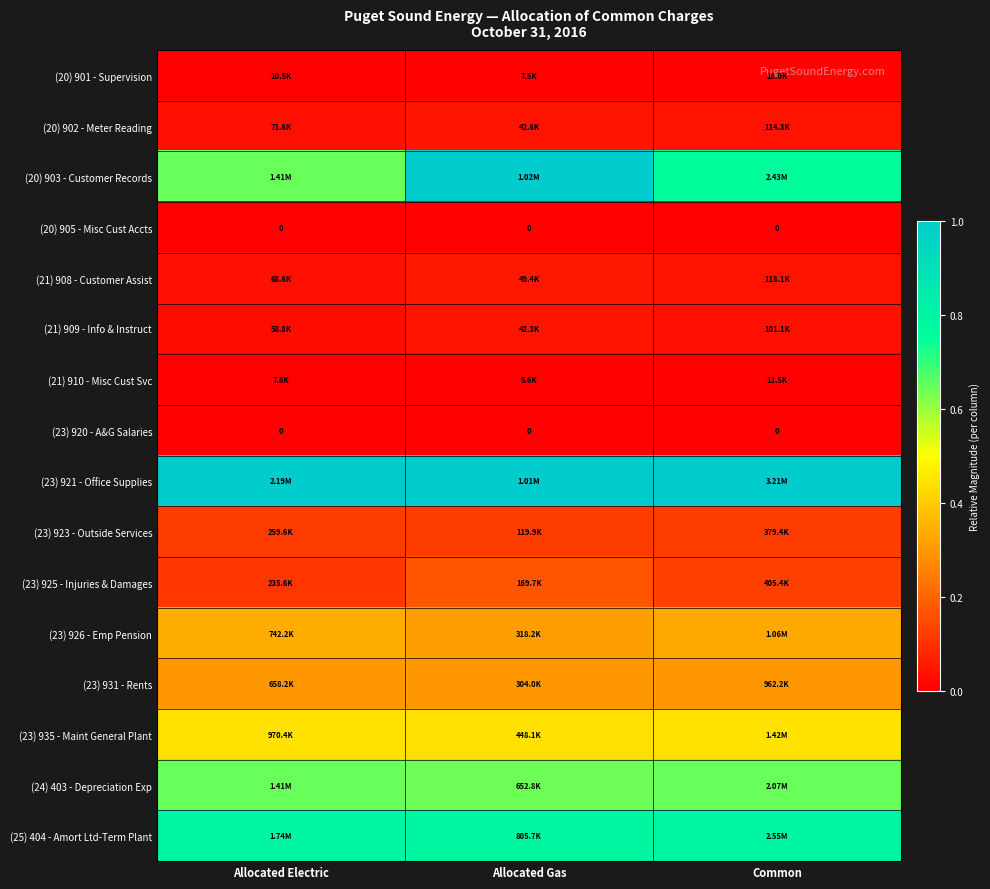

Count the (21) 909 - Info & Instruct values in the range 0 to 1.

3